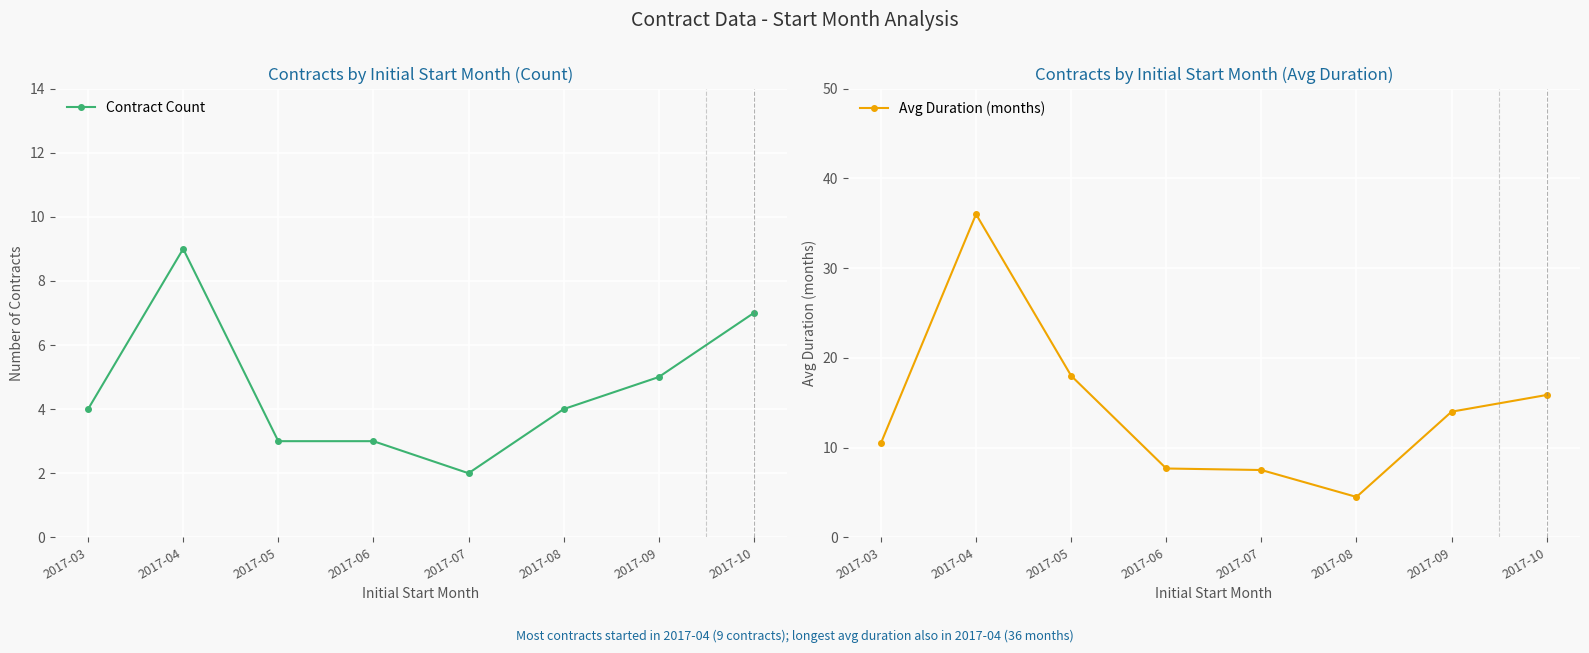

What is the difference between the highest and lowest values at 2017-10?

8.9